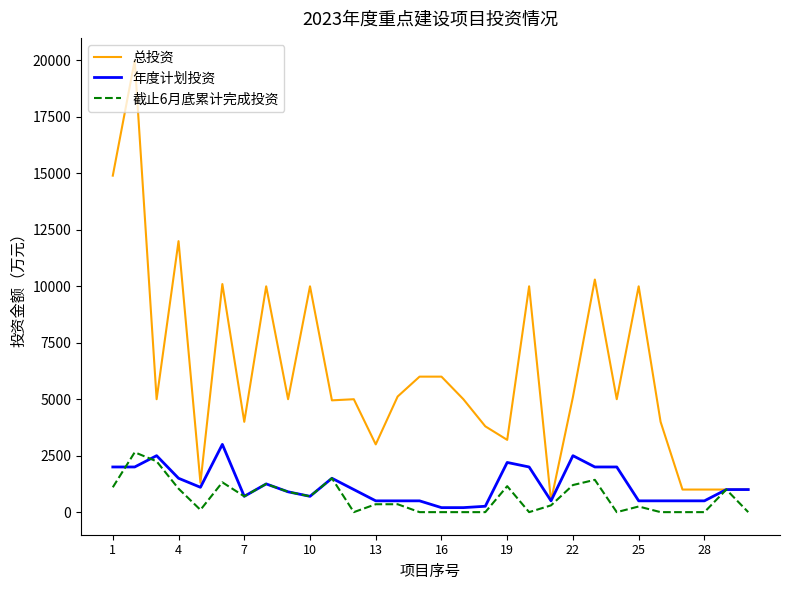

What is the maximum value shown in the chart?

20000